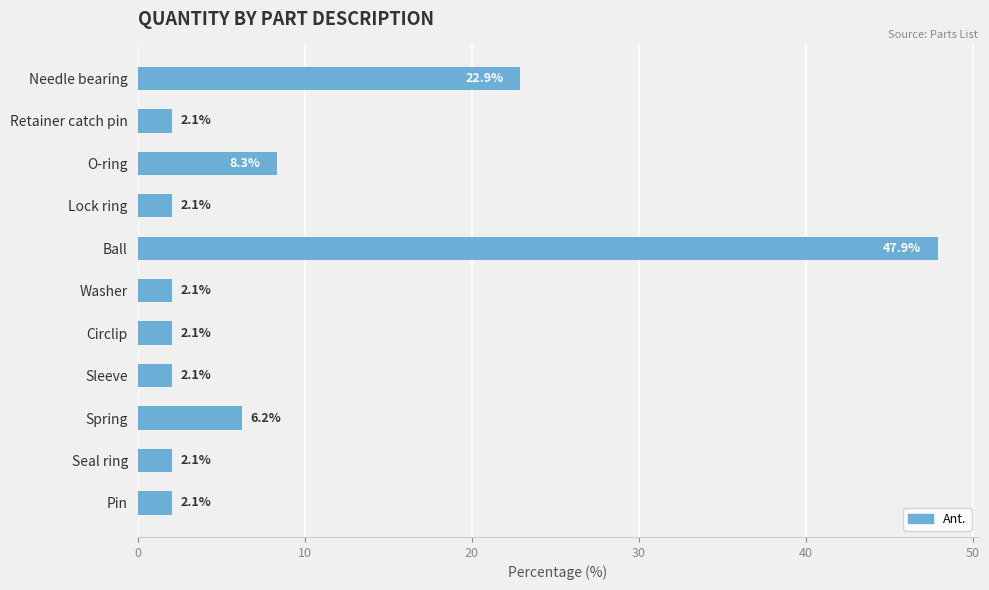

Between Spring and Seal ring, which is larger?

Spring